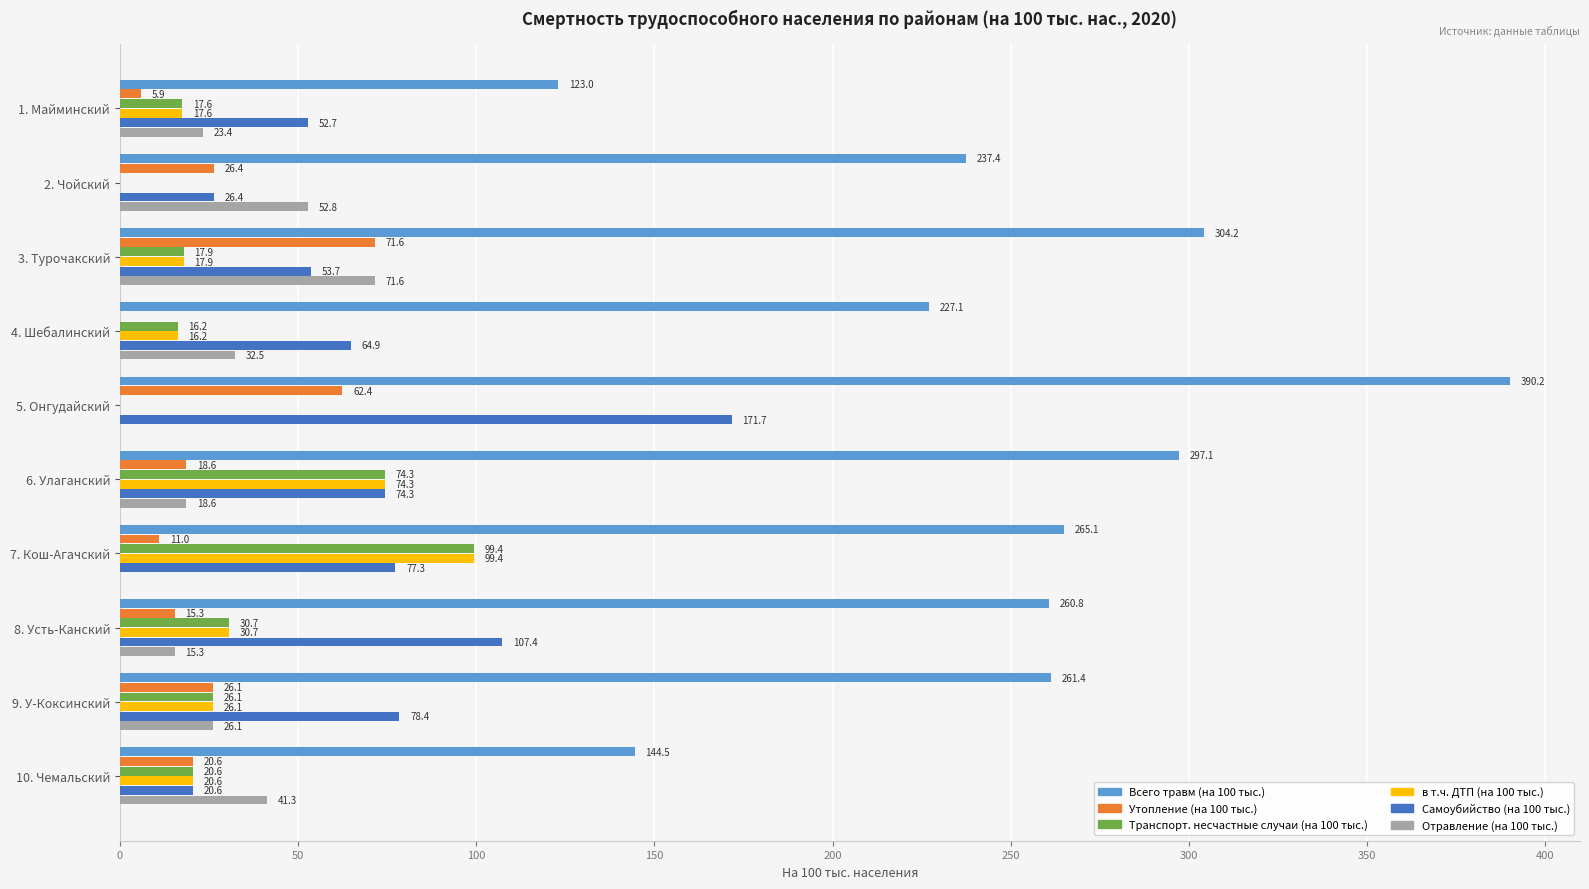

At which label is Транспорт. несчастные случаи (на 100 тыс.) closest to 49?

8. Усть-Канский